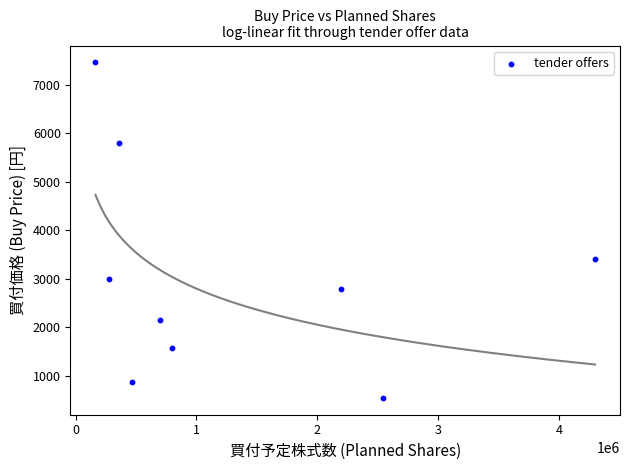

What Y value in the scatter plot is closest to 4004?

3402